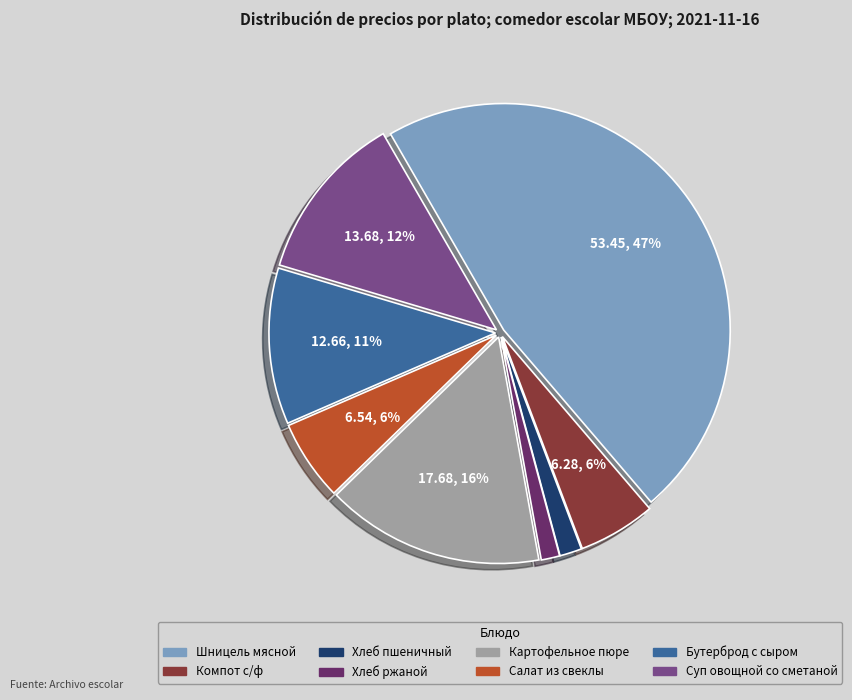

To the nearest percent, what is the difference between the Хлеб пшеничный and Салат из свеклы slice percentages?

4%